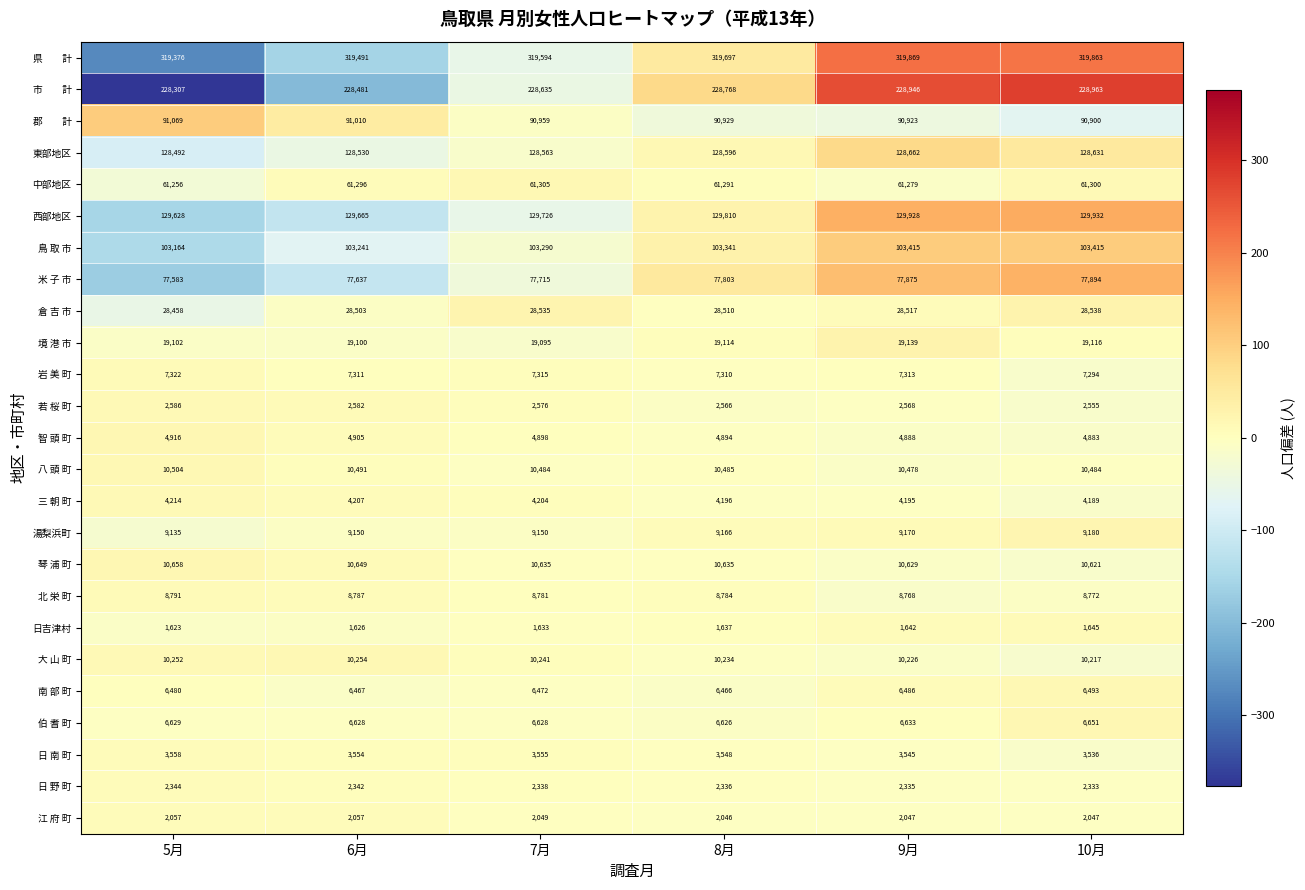

What is the spread (max minus min) of values at 5月?

317753